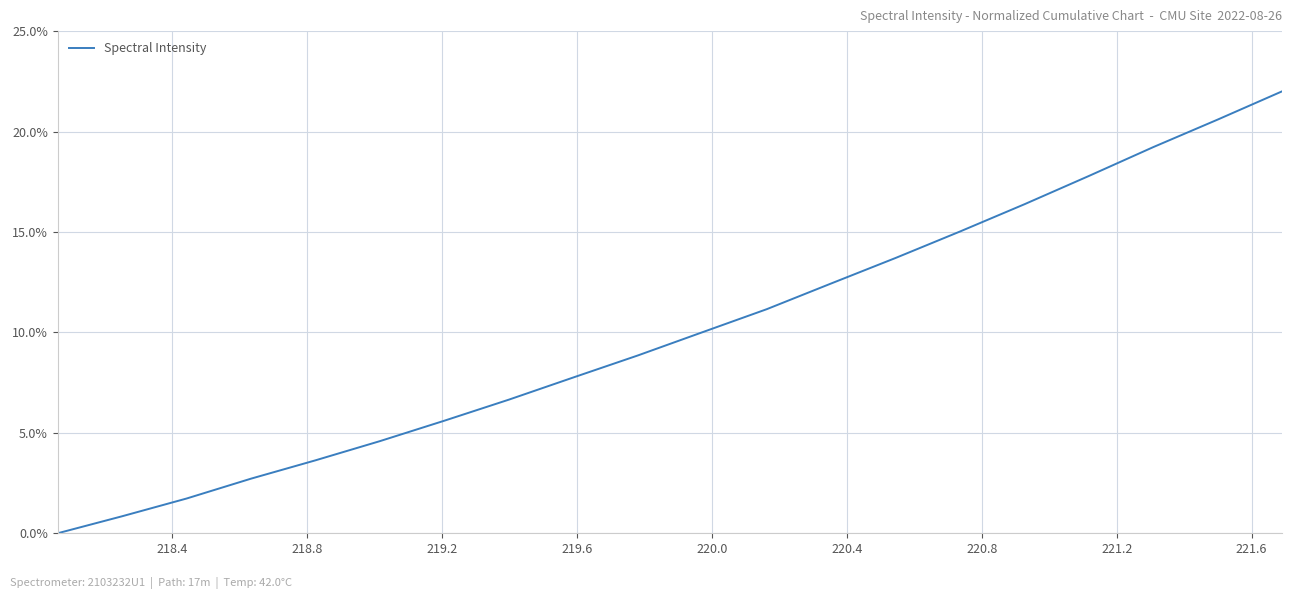

Does the chart have visible grid lines?

Yes